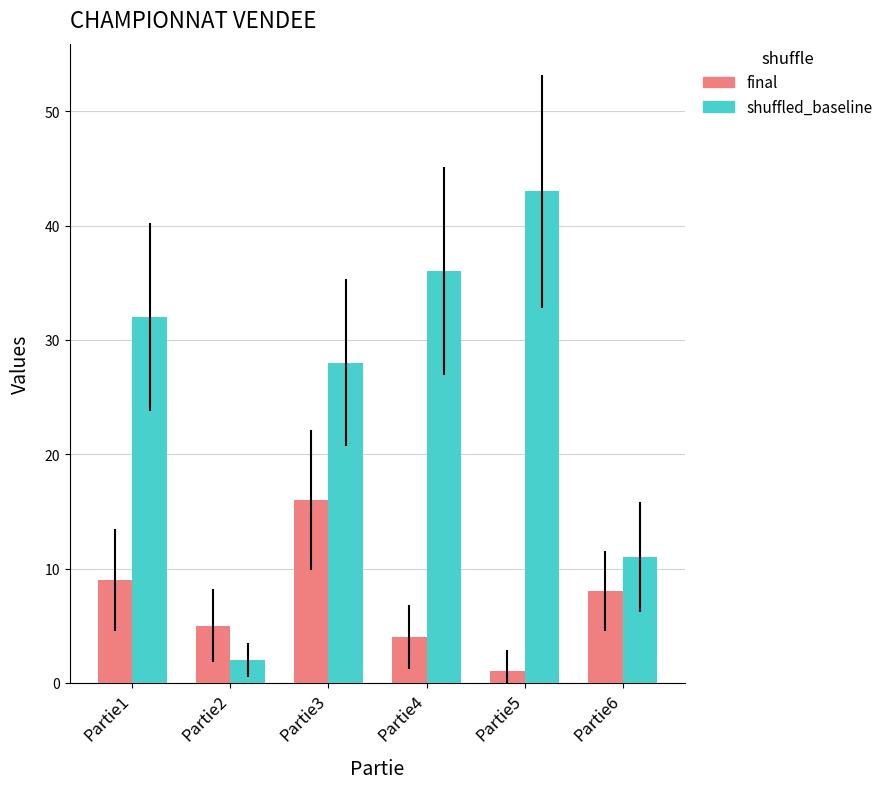

At how many categories does at least one series exceed 16?

4